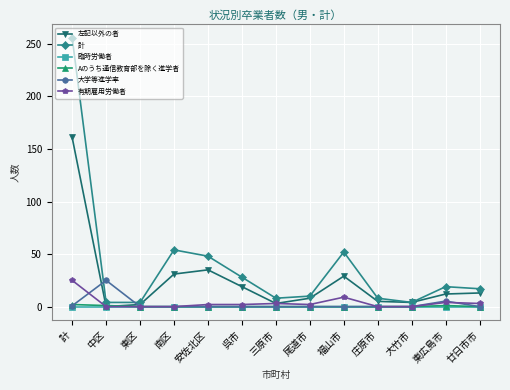

Which category has the highest value across all series?

計